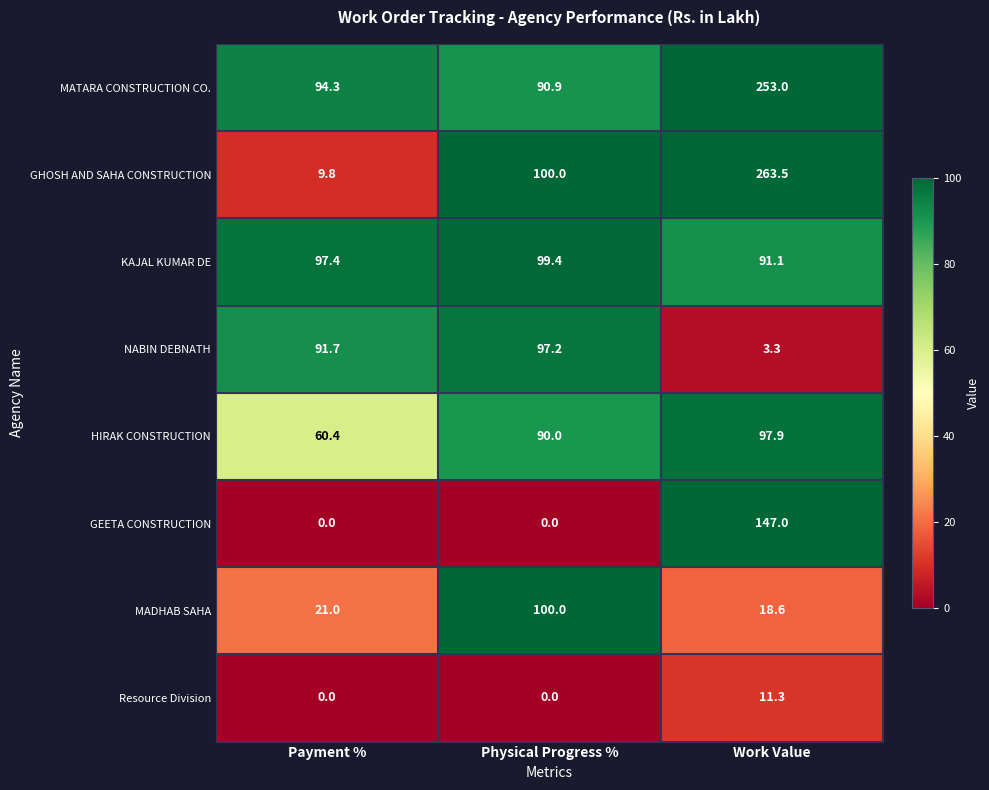

Which series has the widest spread of values?

GHOSH AND SAHA CONSTRUCTION